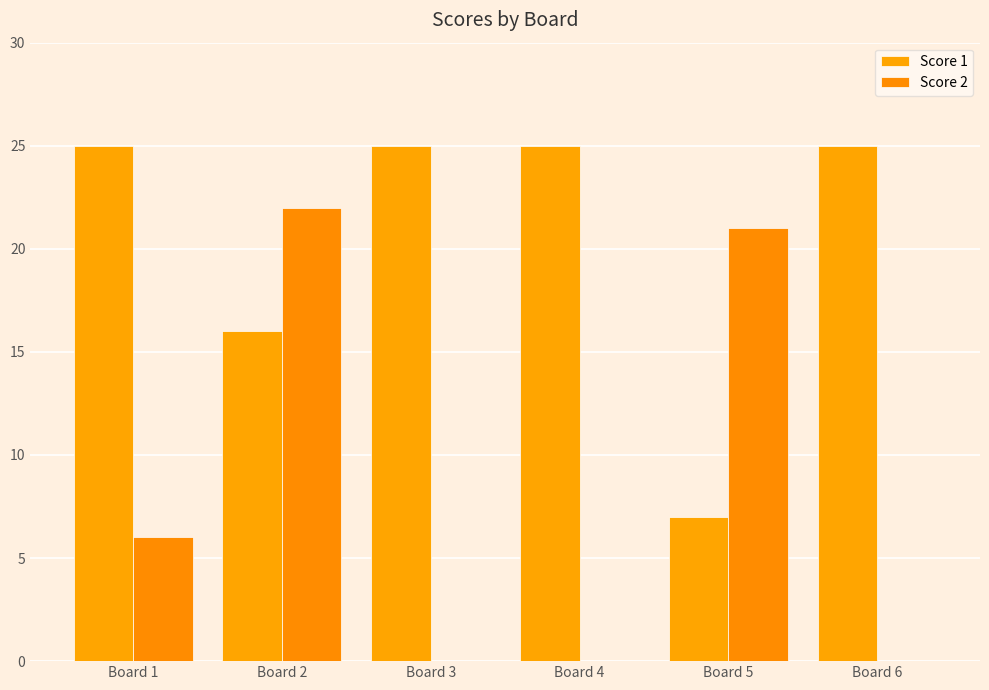

What are all the series names shown in the legend?

Score 1, Score 2